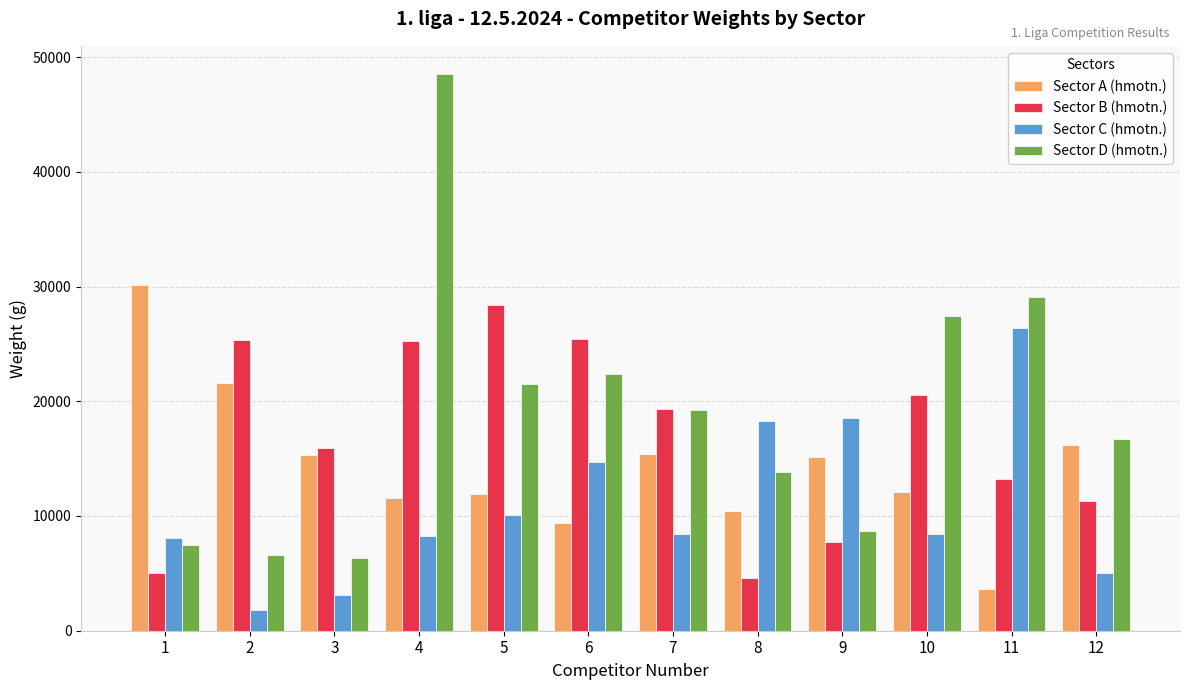

How many groups of bars are there?

12